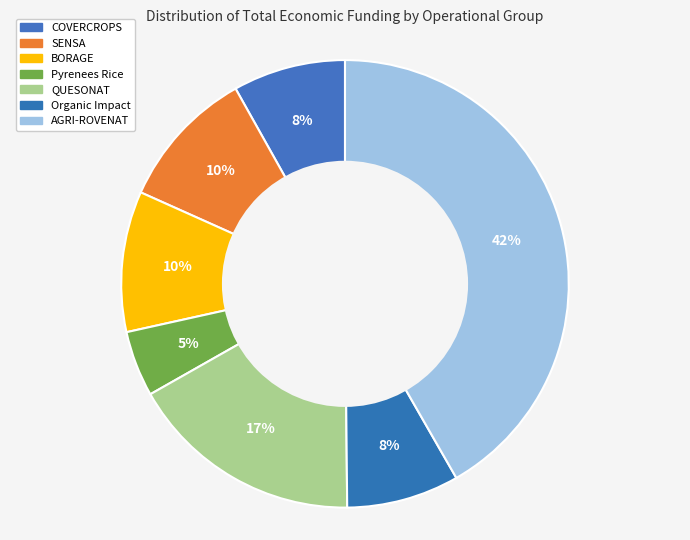

How many slices are in this pie chart?

7